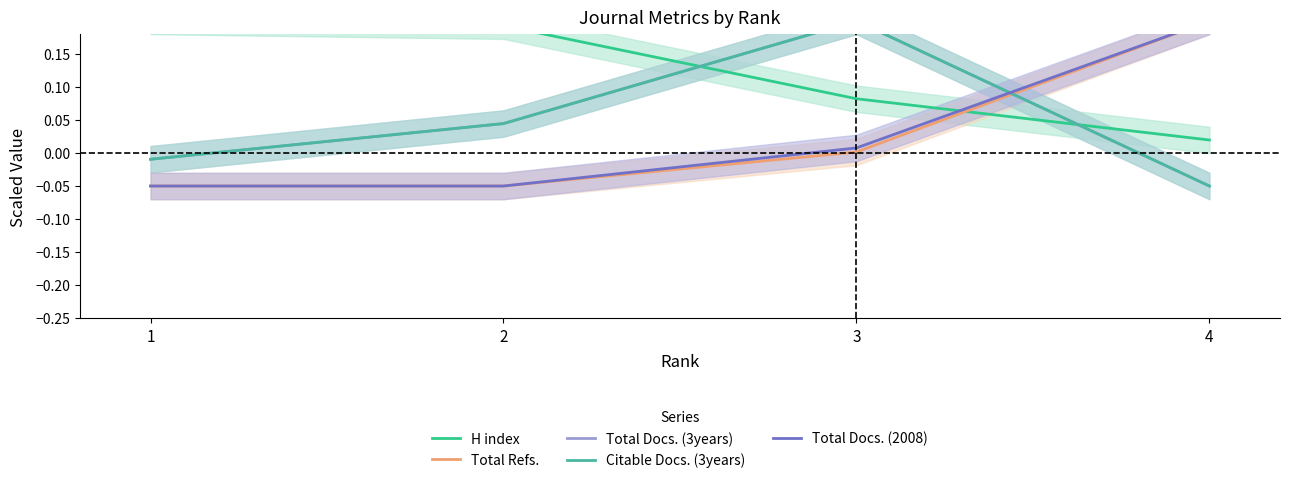

What is the minimum value shown in the chart?

-0.1